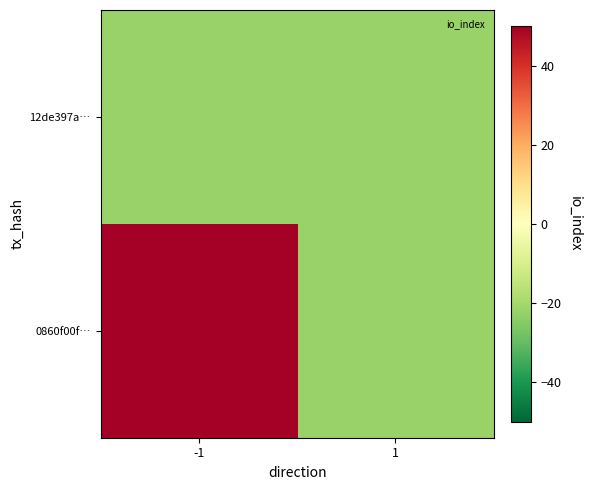

Between 1 and -1, which is larger?

-1